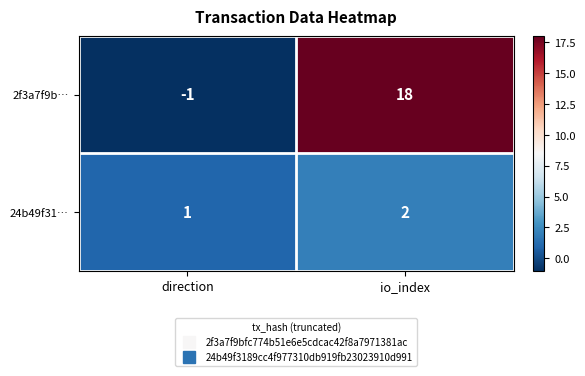

What is the sum of all 2f3a7f9b… values?

17